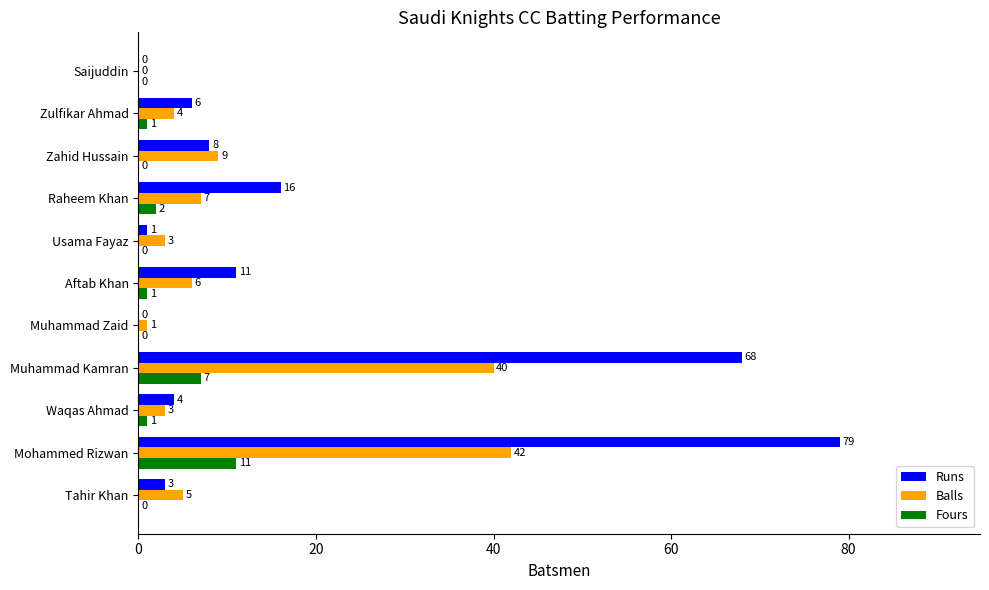

Which category has the highest value in the Runs series?

Mohammed Rizwan